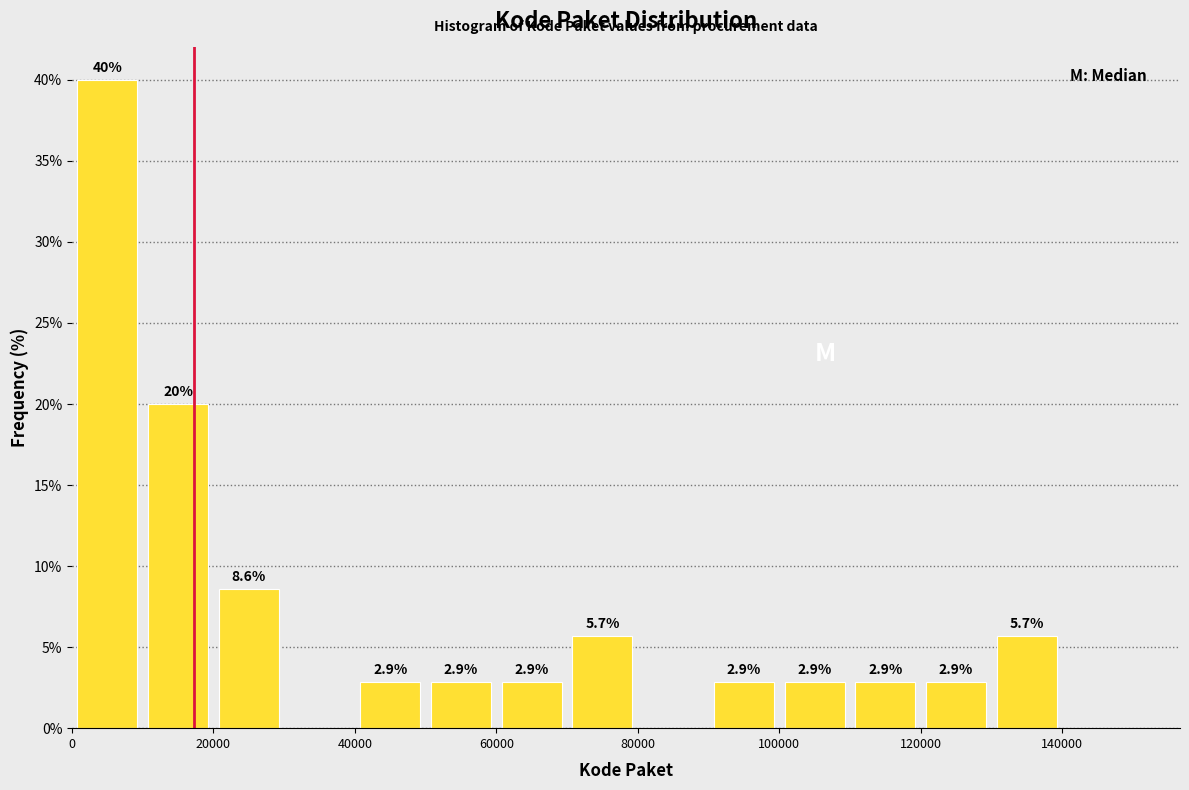

Which range on the x-axis has the tallest bar?

0 to 10000